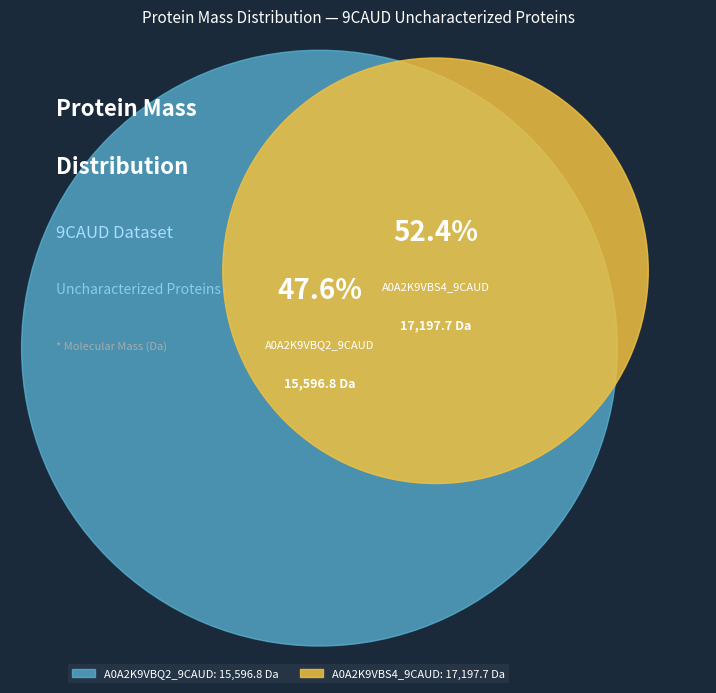

Does A0A2K9VBQ2_9CAUD account for over 50% of the chart?

No